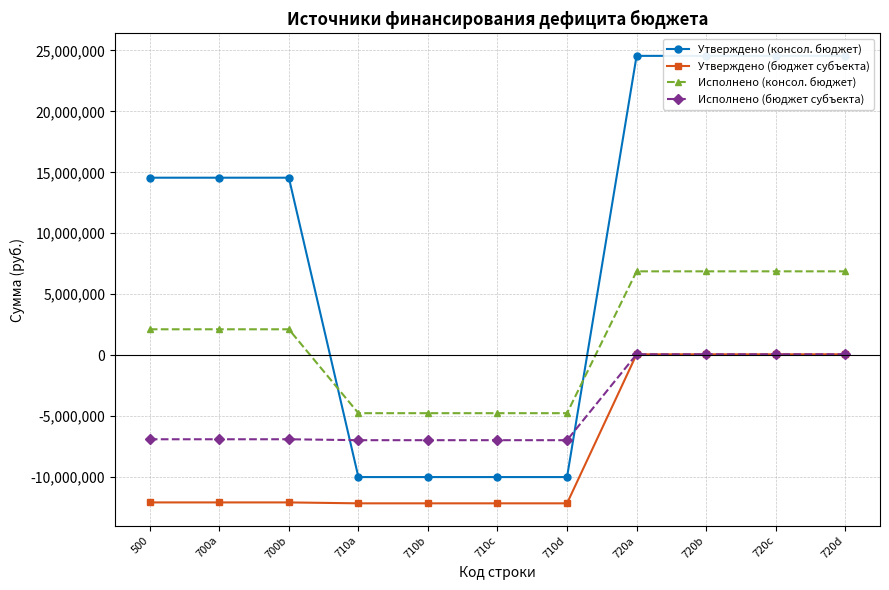

At how many categories does at least one series exceed -4893810?

11